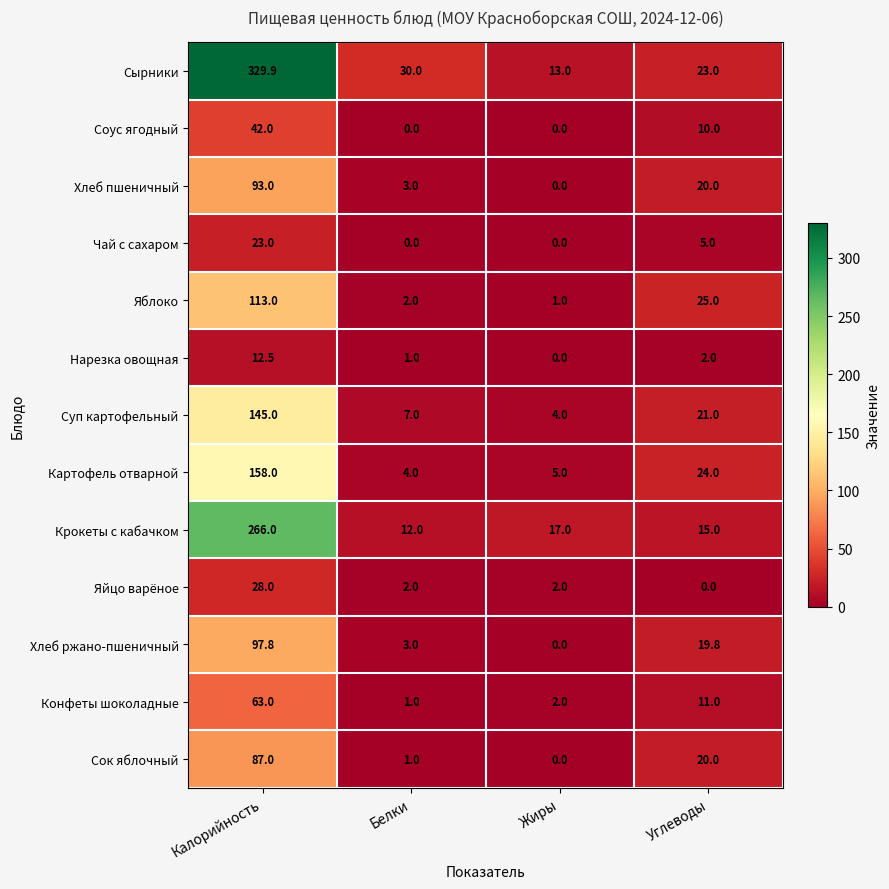

Is it true that Суп картофельный equals 86.3 at Калорийность?

False